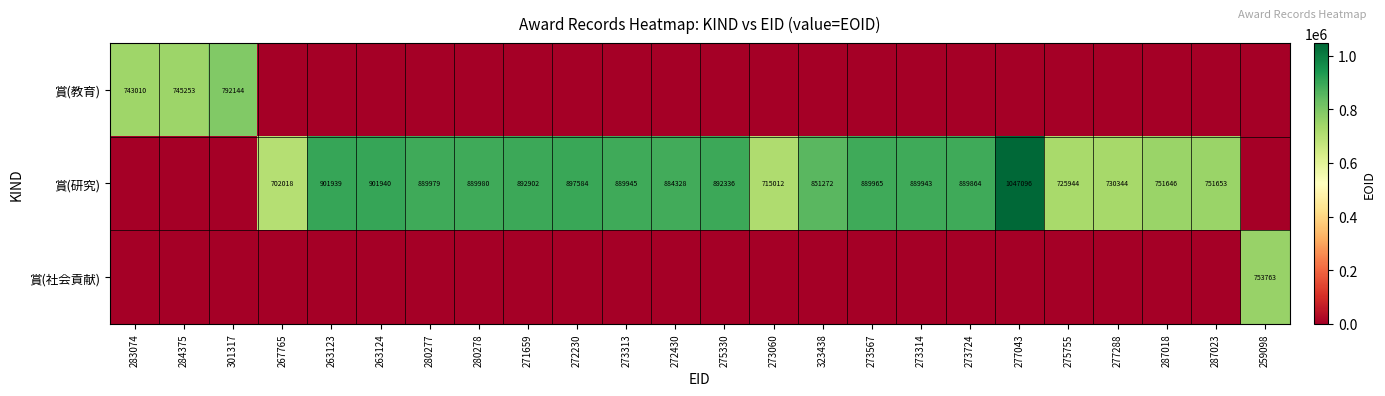

True or false: 賞(研究) has a value of 884328 at 272430.

True